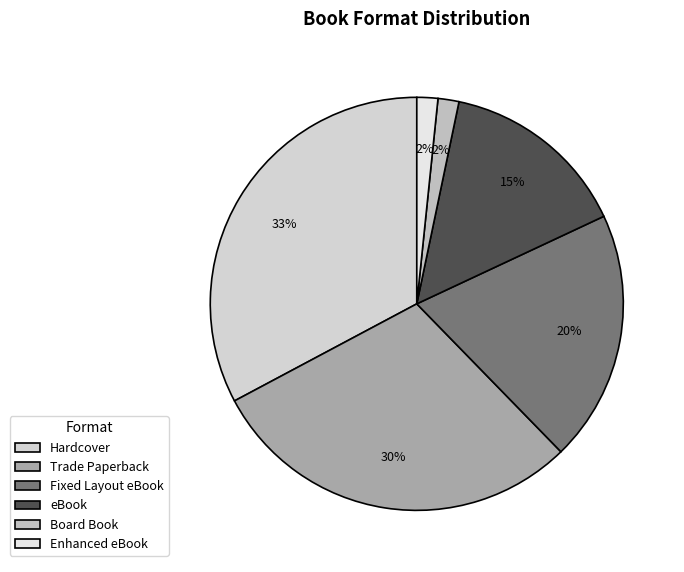

Which slice is the largest?

Hardcover